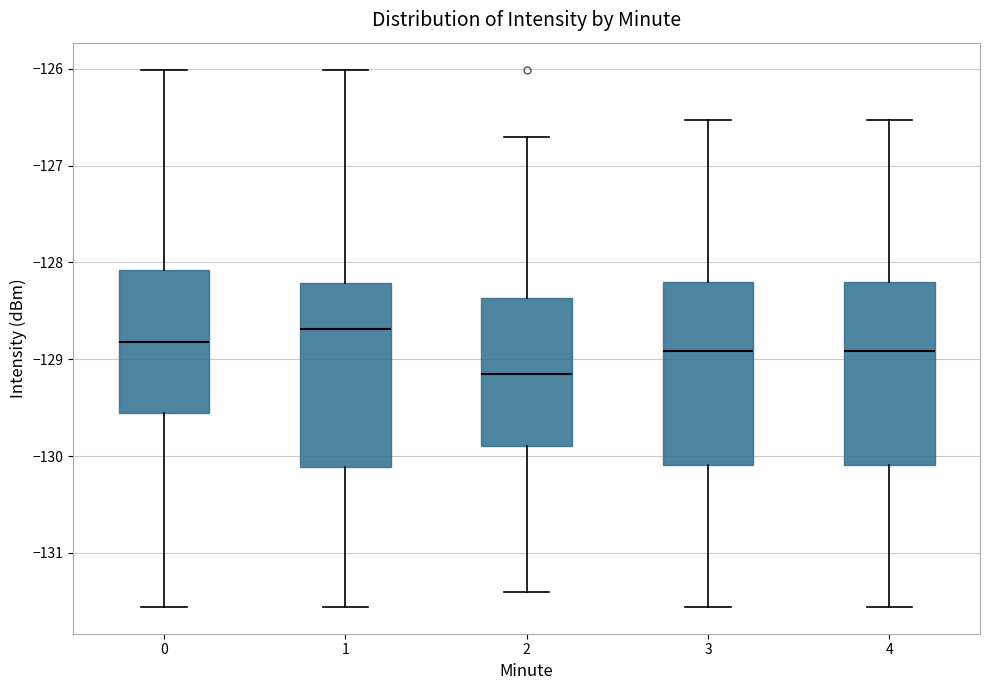

Which box has the lowest median line?

2